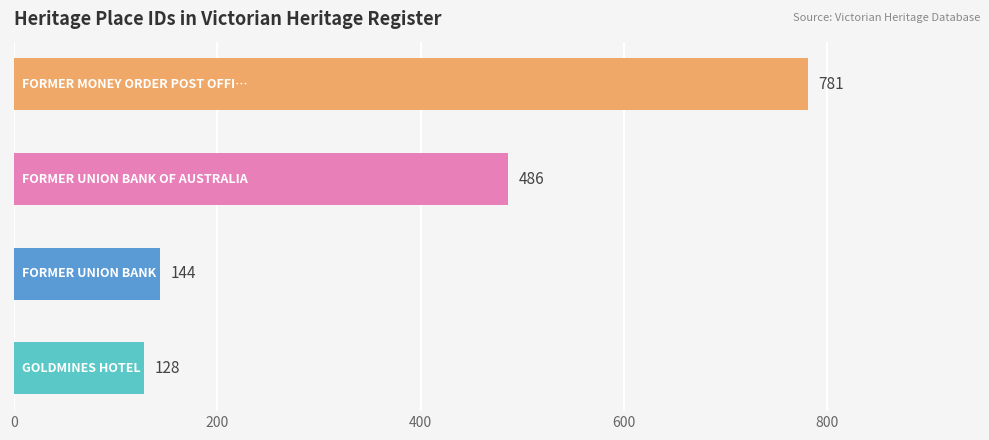

What is the difference between the maximum and second lowest values?

637